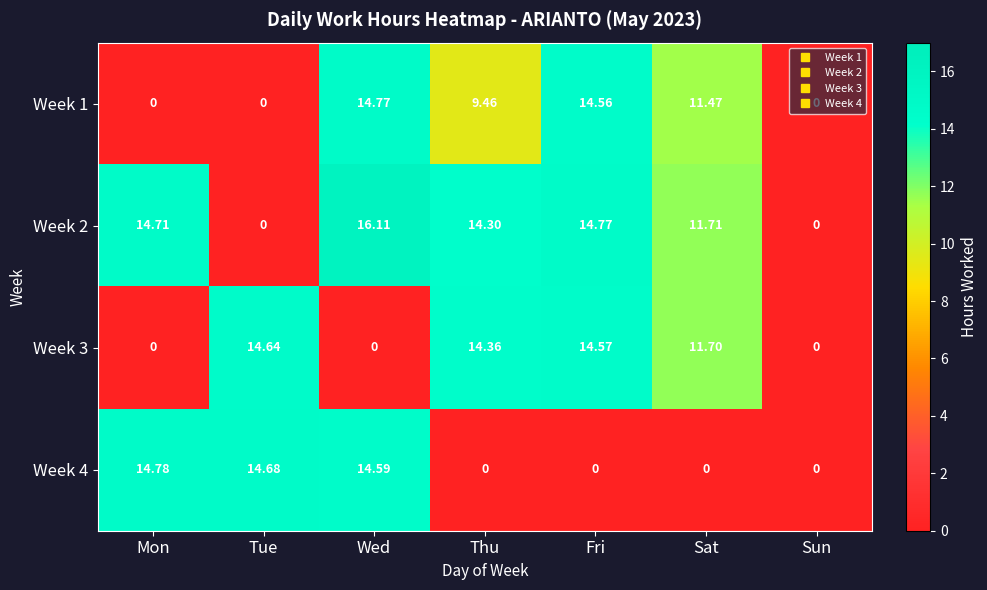

At which category does the chart reach its peak across all series?

Wed